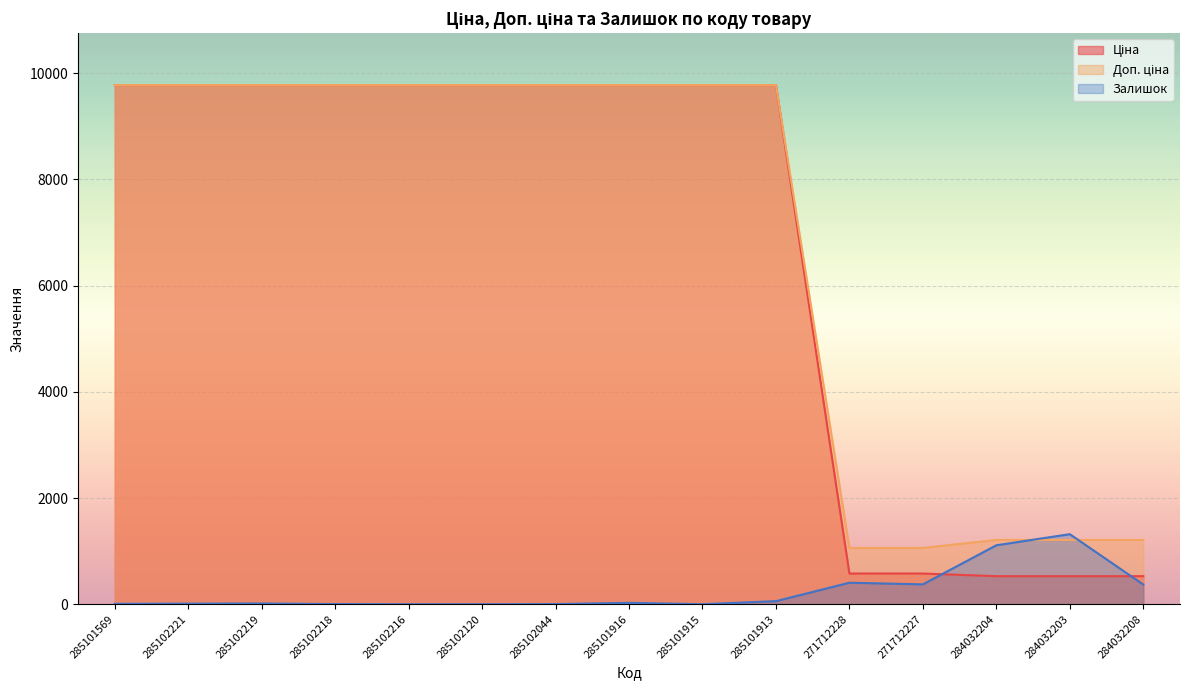

What are all the series names shown in the legend?

Ціна, Доп. ціна, Залишок